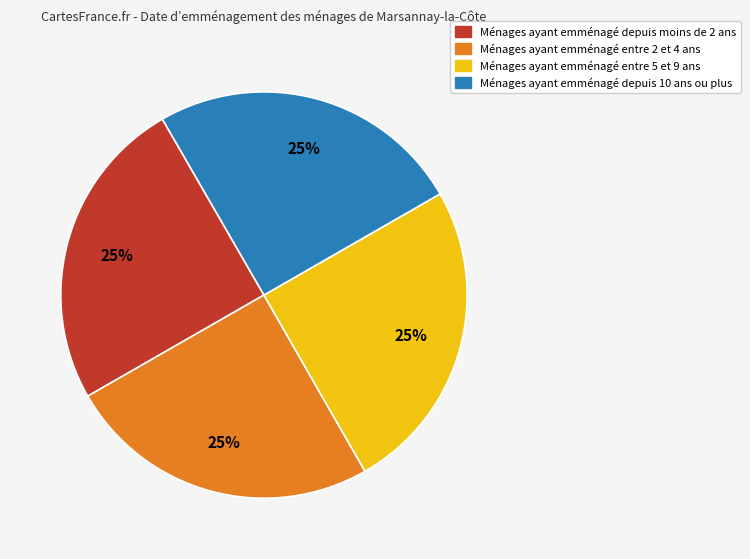

Is there a majority slice in this chart?

No